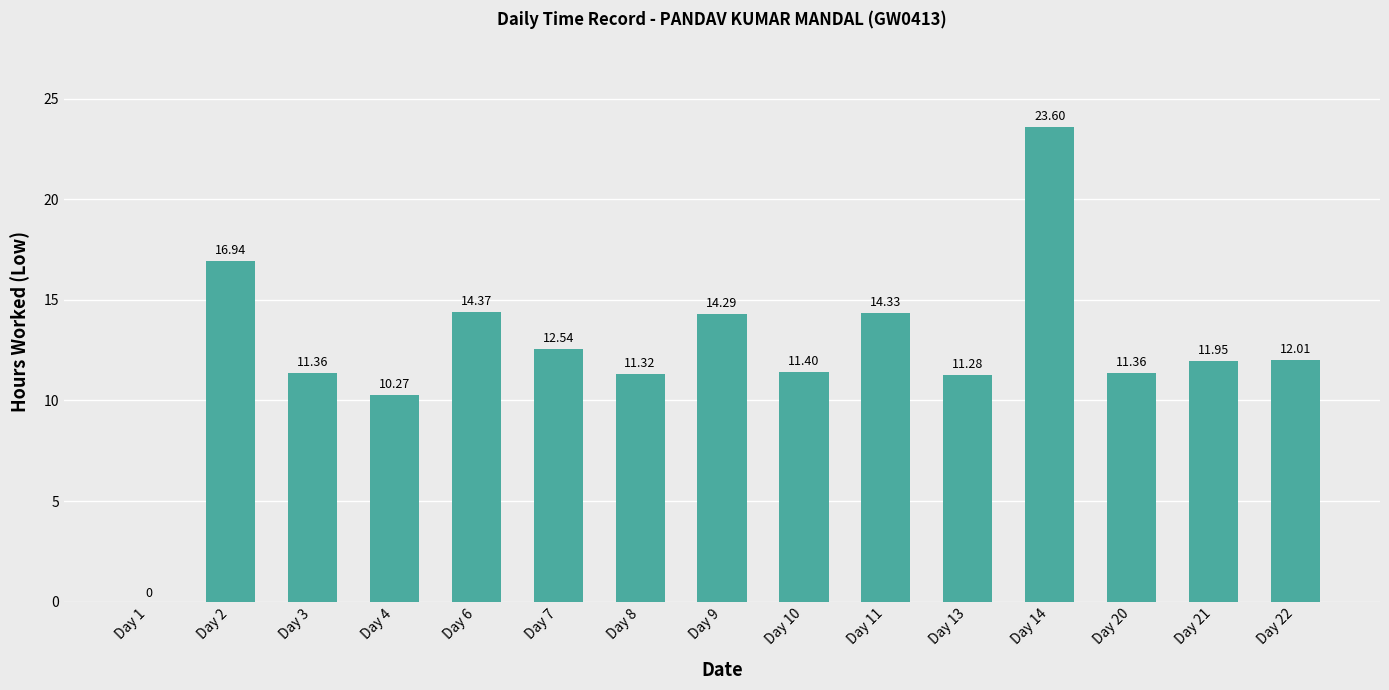

The value at Day 7 is 21.0. True or false?

False